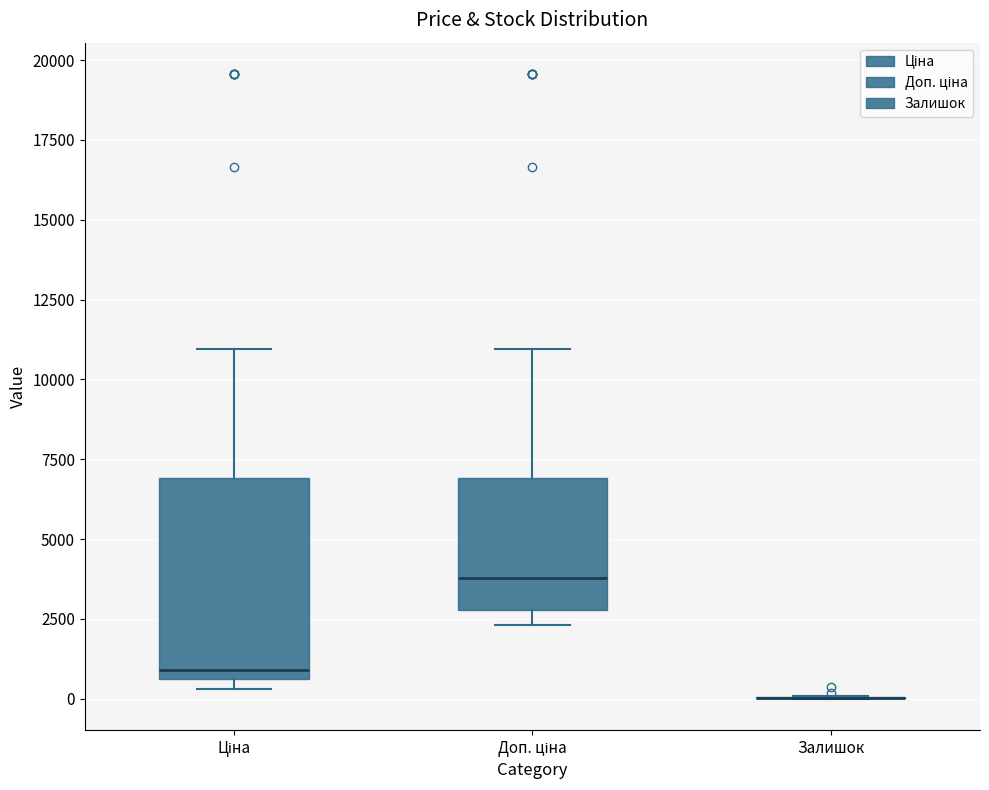

Reading left to right, read every box against the y-axis: the position of its median line, the range the box covers, and the ends of its whiskers. The values are not printed on the chart, so give them approximately, as read against the axis.

Ціна: median 1000, box 500 to 7000, whiskers 500 (just below the box's lower edge) to 11000
Доп. ціна: median 4000, box 3000 to 7000, whiskers 2500 to 11000
Залишок: box collapsed to a line at 0, whiskers 0 to 0